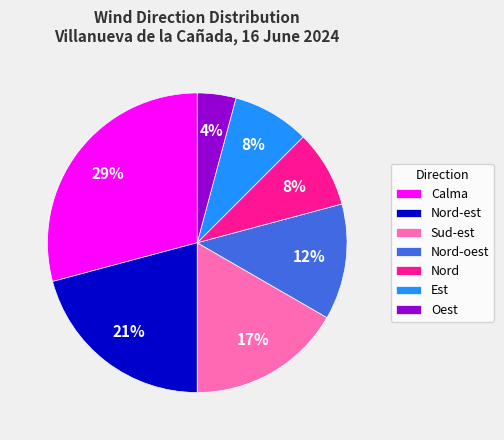

To the nearest percent, what portion does Oest represent?

4%